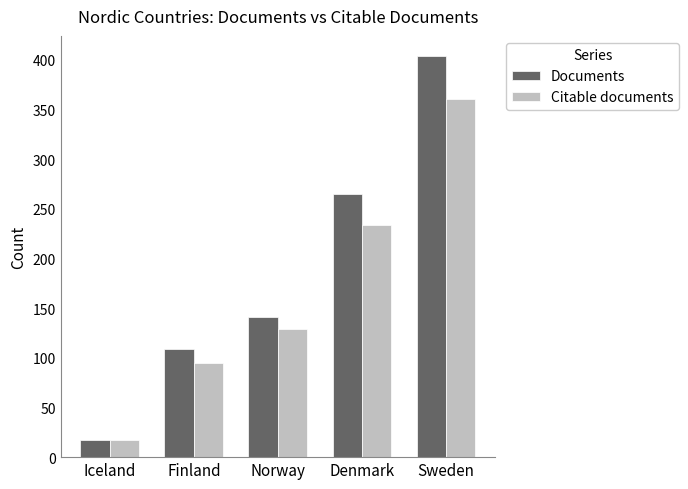

Which category has the lowest value in the Documents series?

Iceland